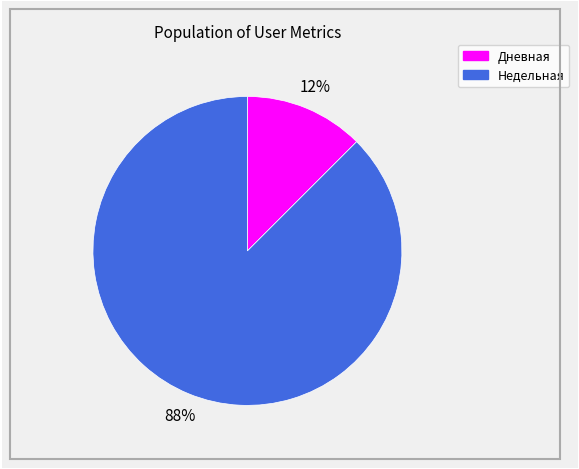

Does any single category account for the majority?

Yes